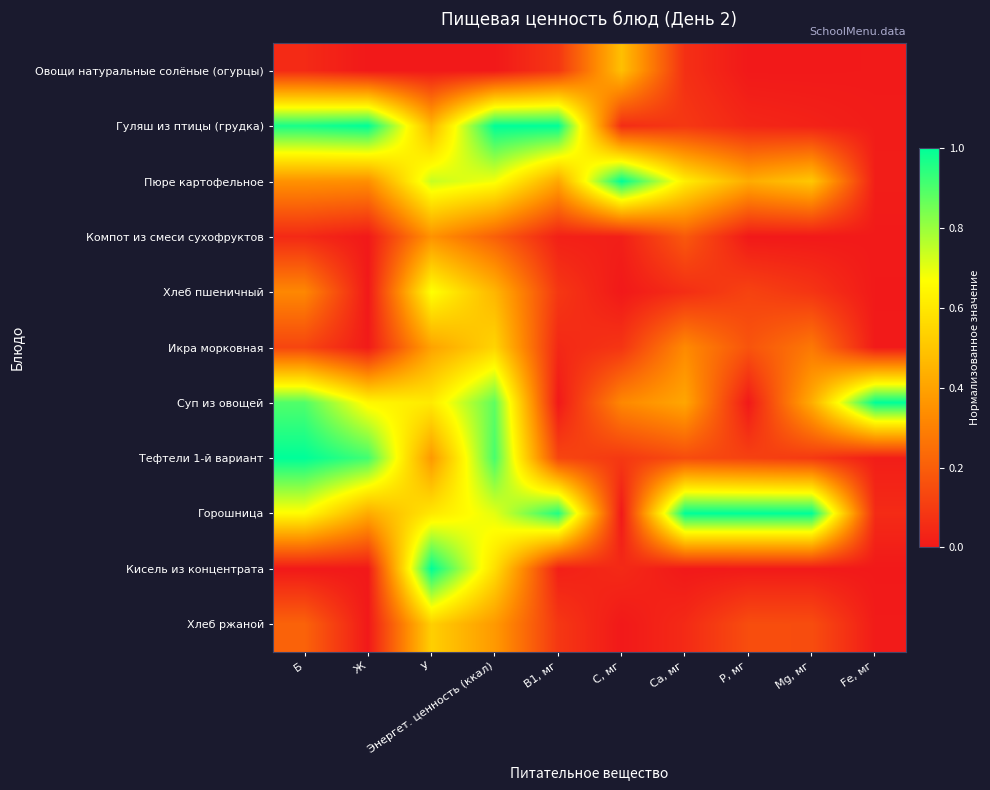

Reading right to left, list all the values displayed in this chart.

Овощи натуральные солёные (огурцы): Fе, мг=0.0	Мg, мг=0.0	Р, мг=0.0	Са, мг=0.1	С, мг=0.5	В1, мг=0.1	Энергет. ценность (ккал)=0.0	У=0.0	Ж=0.0	Б=0.0
Гуляш из птицы (грудка): Fе, мг=0.0	Мg, мг=0.0	Р, мг=0.0	Са, мг=0.1	С, мг=0.1	В1, мг=1.0	Энергет. ценность (ккал)=1.0	У=0.5	Ж=1.0	Б=1.0
Пюре картофельное: Fе, мг=0.0	Мg, мг=0.5	Р, мг=0.4	Са, мг=0.6	С, мг=1.0	В1, мг=0.4	Энергет. ценность (ккал)=0.7	У=0.7	Ж=0.3	Б=0.4
Компот из смеси сухофруктов: Fе, мг=0.0	Мg, мг=0.0	Р, мг=0.0	Са, мг=0.2	С, мг=0.0	В1, мг=0.0	Энергет. ценность (ккал)=0.2	У=0.4	Ж=0.0	Б=0.0
Хлеб пшеничный: Fе, мг=0.0	Мg, мг=0.1	Р, мг=0.1	Са, мг=0.1	С, мг=0.0	В1, мг=0.1	Энергет. ценность (ккал)=0.5	У=0.7	Ж=0.0	Б=0.3
Икра морковная: Fе, мг=0.0	Мg, мг=0.3	Р, мг=0.2	Са, мг=0.3	С, мг=0.1	В1, мг=0.0	Энергет. ценность (ккал)=0.5	У=0.4	Ж=0.0	Б=0.1
Суп из овощей: Fе, мг=1.0	Мg, мг=0.4	Р, мг=0.0	Са, мг=0.4	С, мг=0.3	В1, мг=0.0	Энергет. ценность (ккал)=0.9	У=0.6	Ж=0.6	Б=0.9
Тефтели 1-й вариант: Fе, мг=0.0	Мg, мг=0.1	Р, мг=0.1	Са, мг=0.1	С, мг=0.1	В1, мг=0.1	Энергет. ценность (ккал)=0.9	У=0.4	Ж=0.9	Б=1.0
Горошница: Fе, мг=0.1	Мg, мг=1.0	Р, мг=1.0	Са, мг=1.0	С, мг=0.0	В1, мг=1.0	Энергет. ценность (ккал)=0.7	У=0.6	Ж=0.4	Б=0.7
Кисель из концентрата: Fе, мг=0.0	Мg, мг=0.0	Р, мг=0.0	Са, мг=0.0	С, мг=0.0	В1, мг=0.0	Энергет. ценность (ккал)=0.6	У=1.0	Ж=0.0	Б=0.0
Хлеб ржаной: Fе, мг=0.0	Мg, мг=0.1	Р, мг=0.2	Са, мг=0.0	С, мг=0.0	В1, мг=0.1	Энергет. ценность (ккал)=0.4	У=0.5	Ж=0.0	Б=0.2